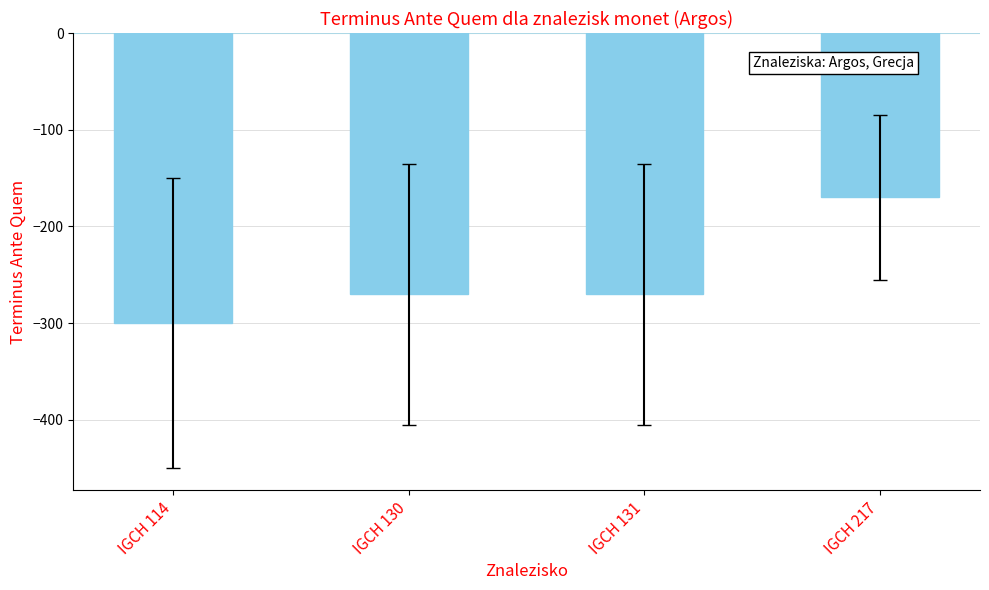

The value at IGCH 131 is -114. True or false?

False